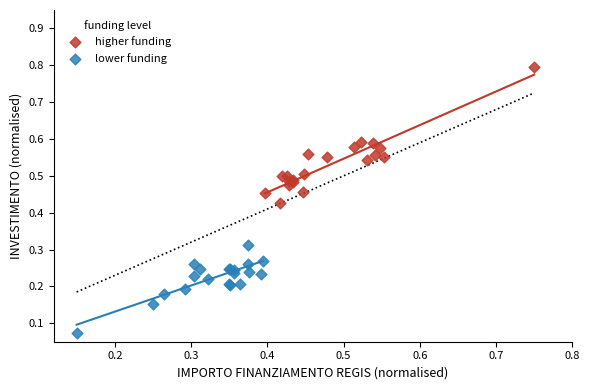

Which series has the largest Y range (max minus min)?

higher funding